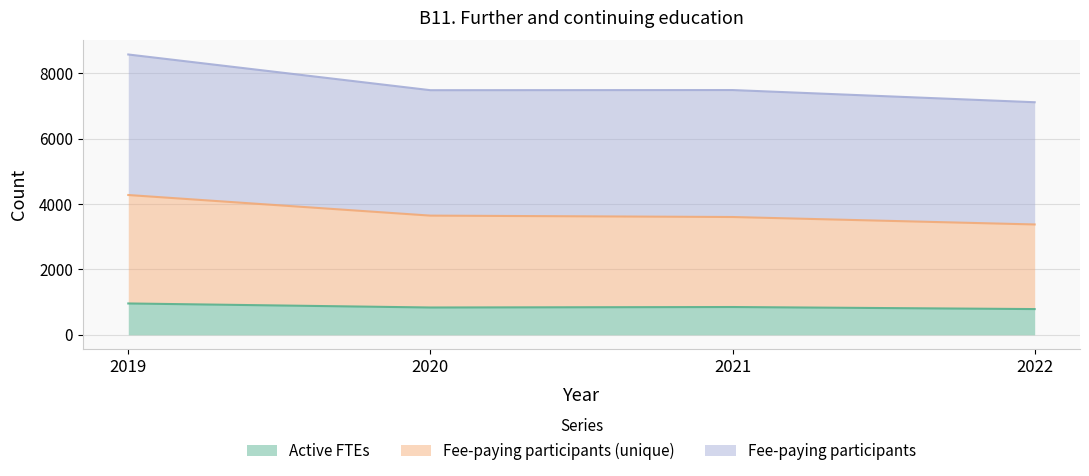

True or false: Fee-paying participants (unique) and Fee-paying participants intersect in this chart.

False